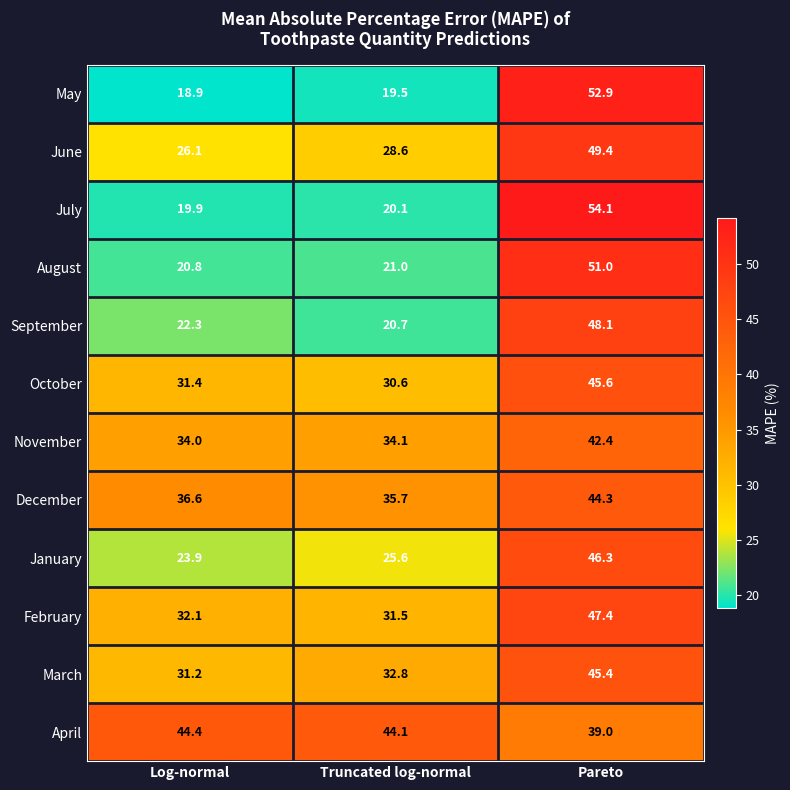

What is the total value across all series at Pareto?

565.9